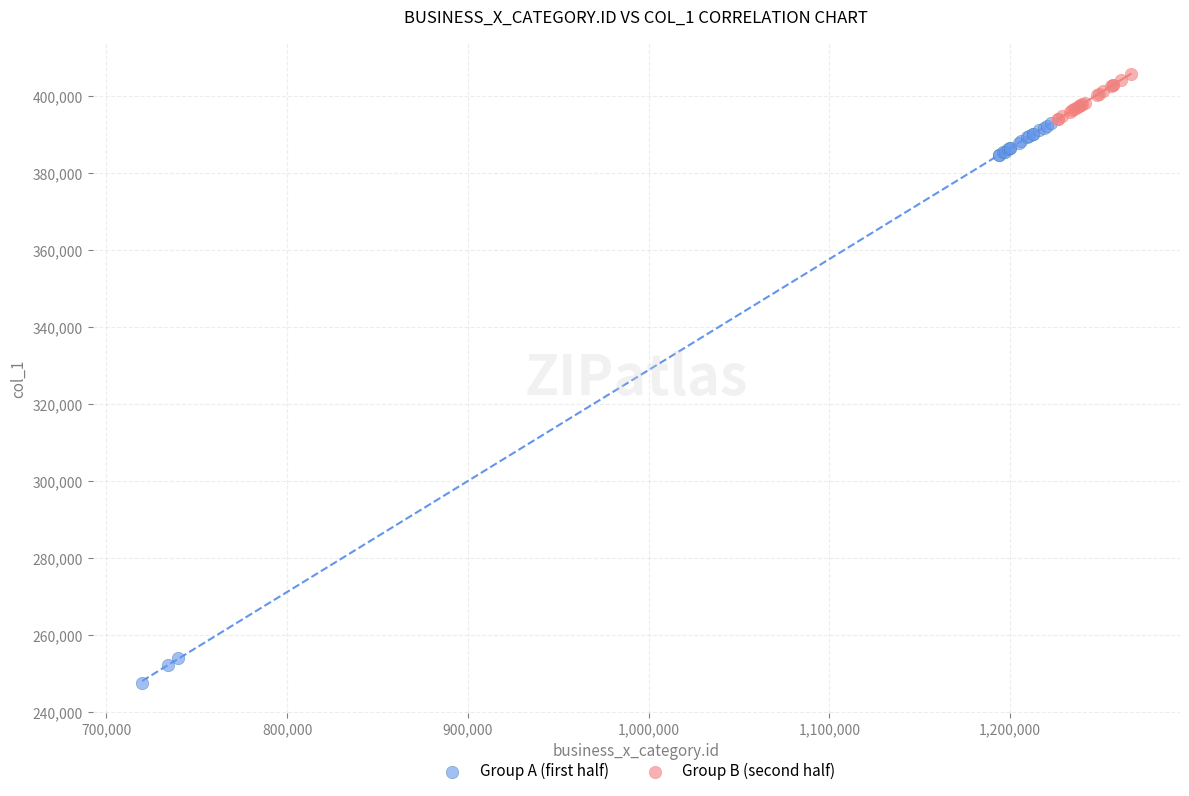

Which series has the largest Y range (max minus min)?

Group A (first half)